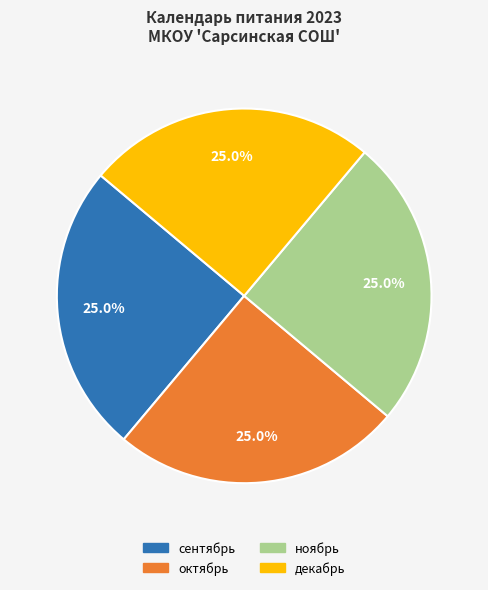

Approximately how many times larger is the value at сентябрь compared to октябрь?

1.0